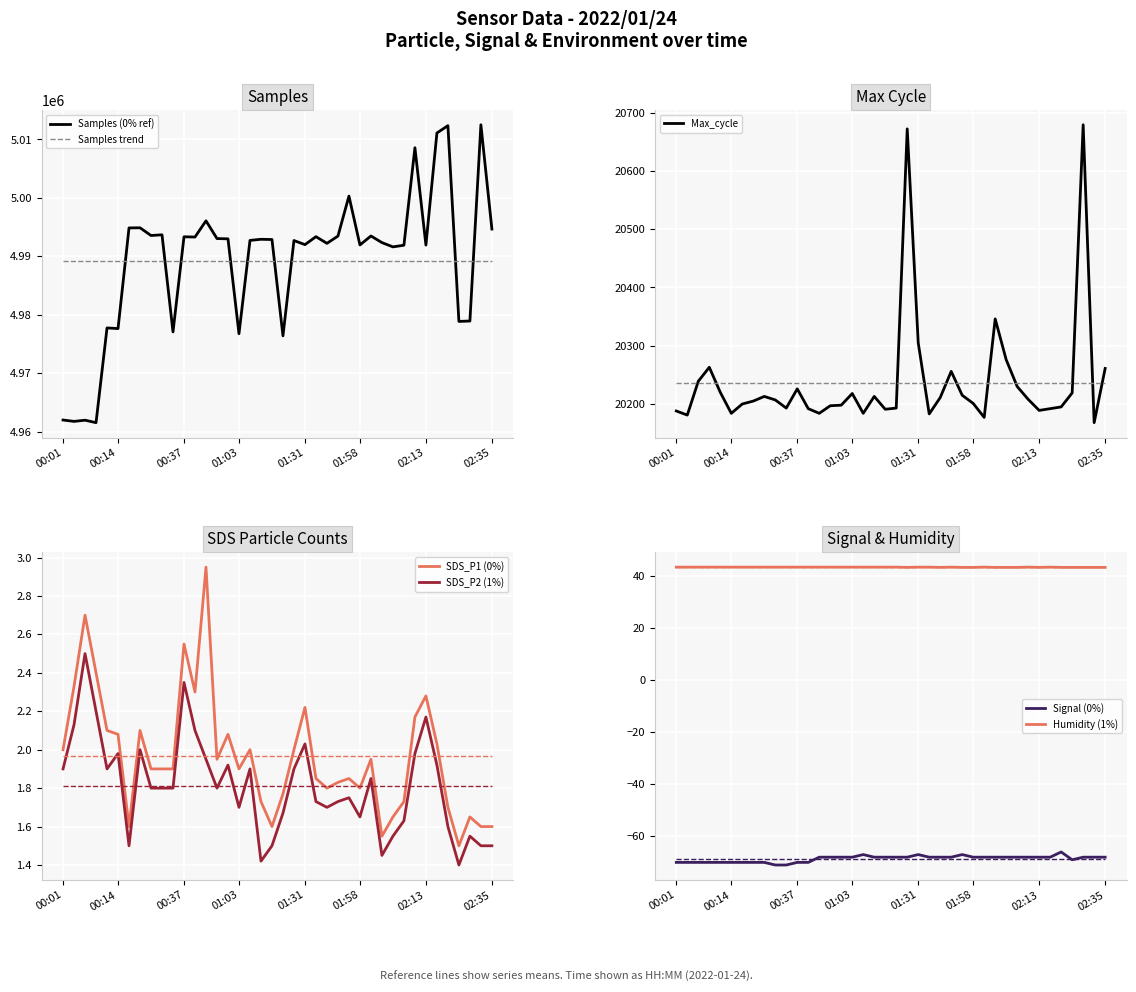

How many times do Samples trend and Samples (0% ref) cross each other?

9